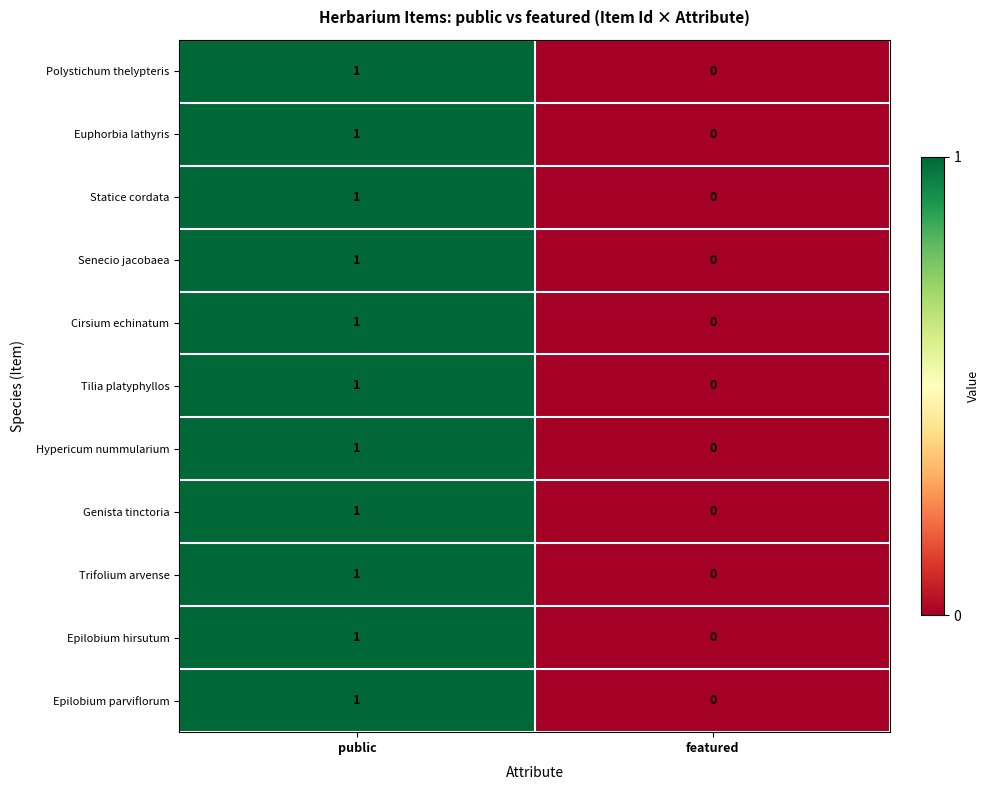

At which label is Cirsium echinatum closest to 0?

featured